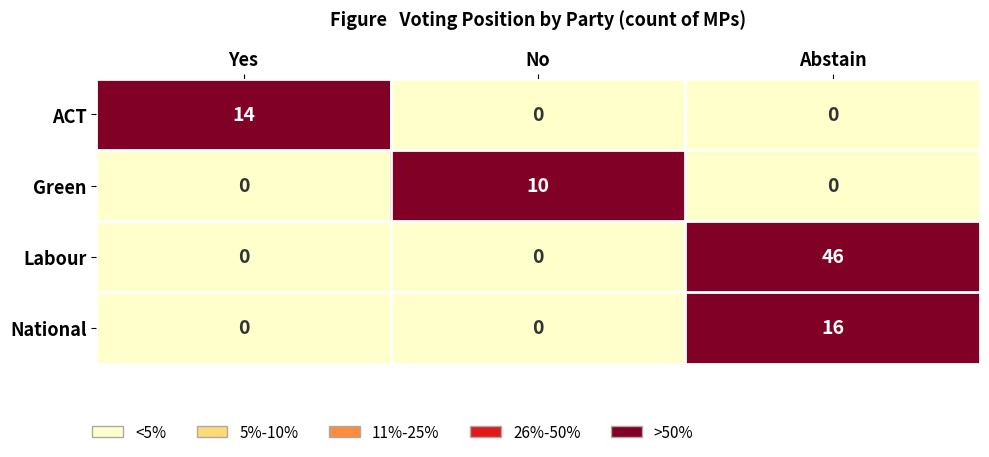

What is the approximate value of Green at No?

10